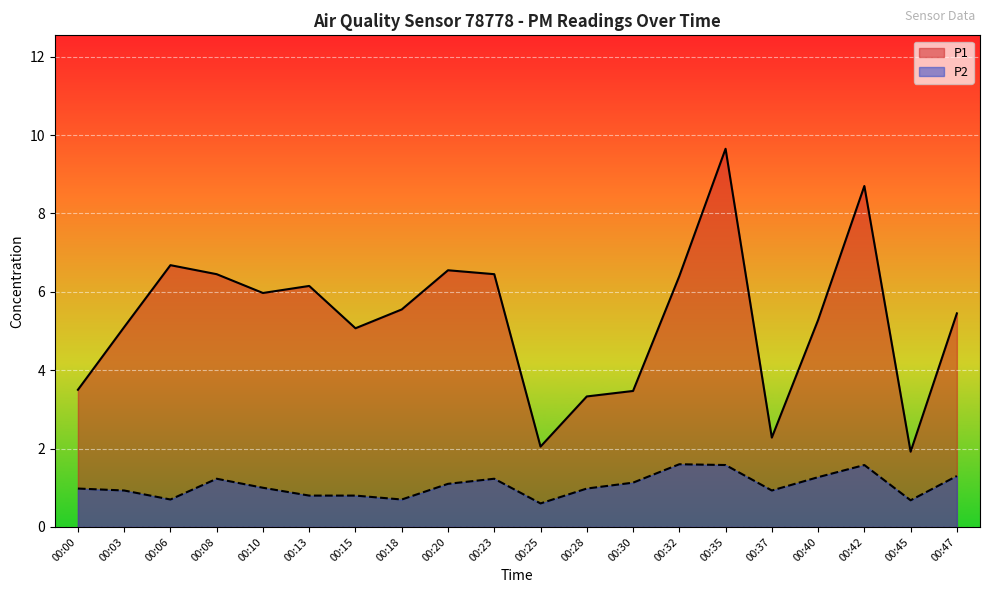

What is the smallest value displayed?

0.6